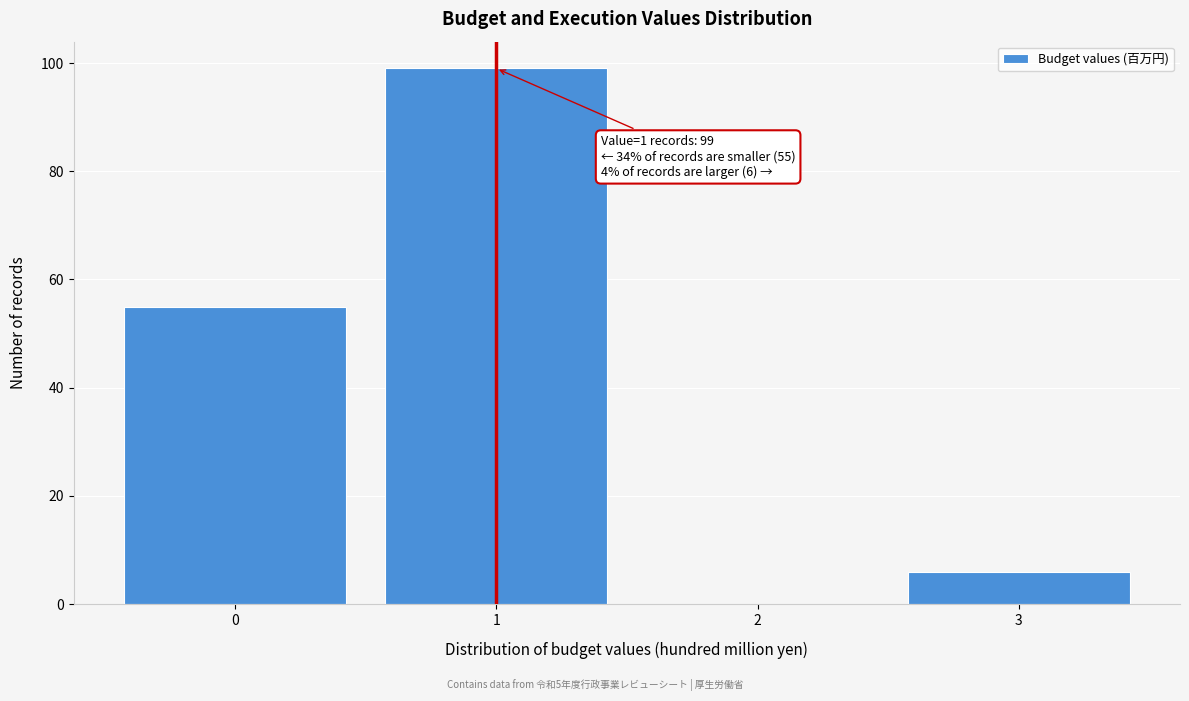

Which range on the x-axis has the tallest bar?

0.5 to 1.5